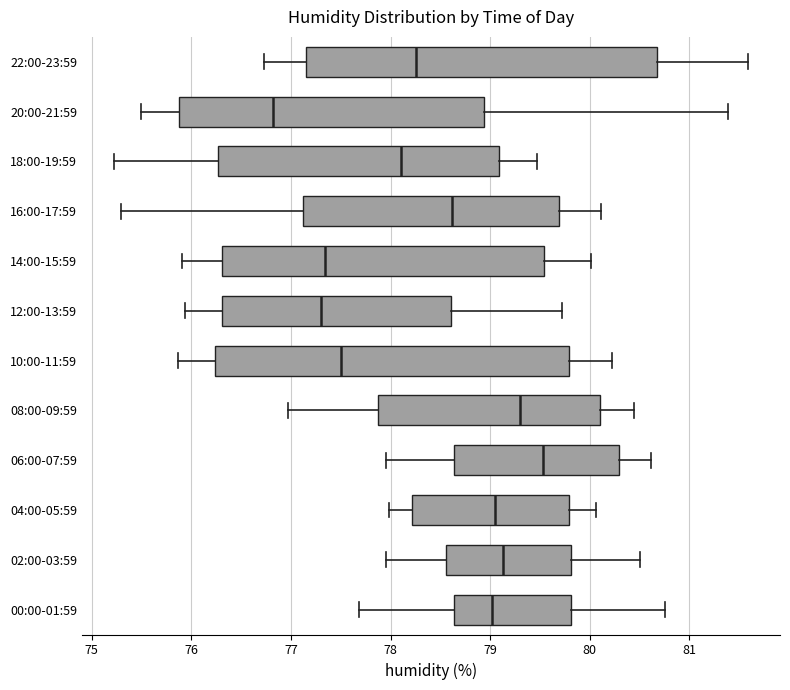

Which box's median line is the furthest to the right?

06:00-07:59